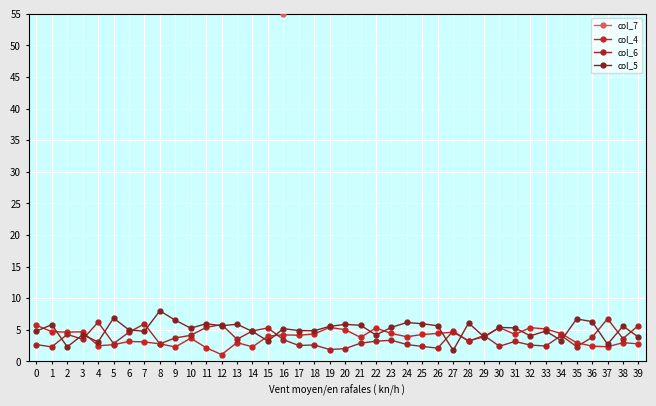

True or false: col_6 has more than 0 points higher than both neighbors.

True